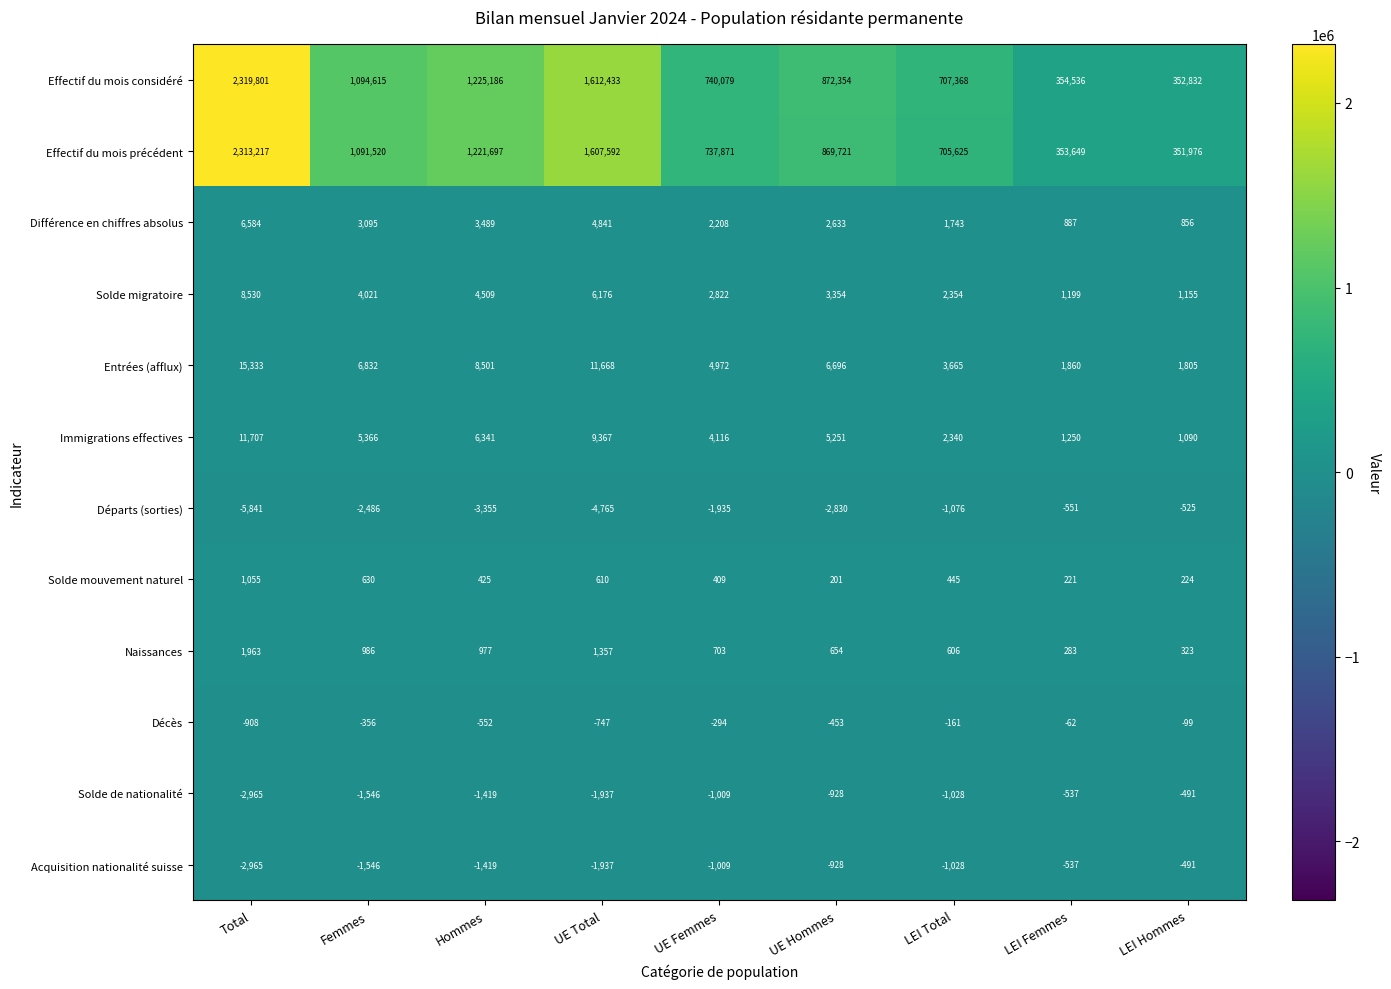

What is the total value across all series at UE Hommes?

1755725